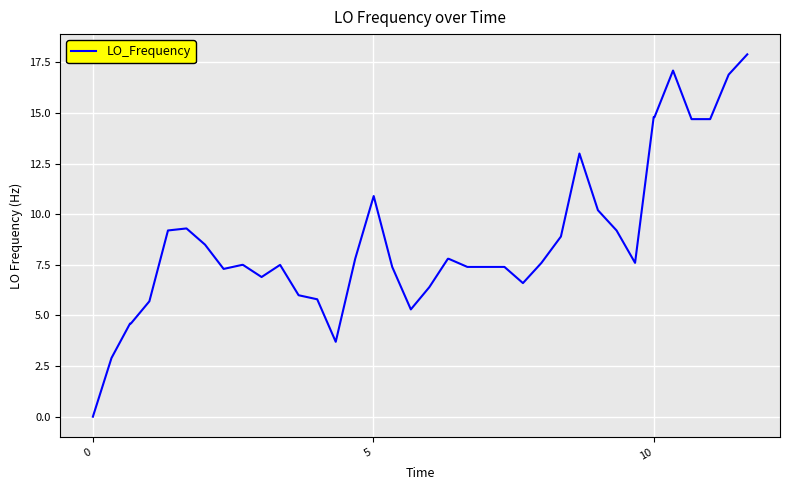

What is the difference between the maximum and minimum values?

17.9